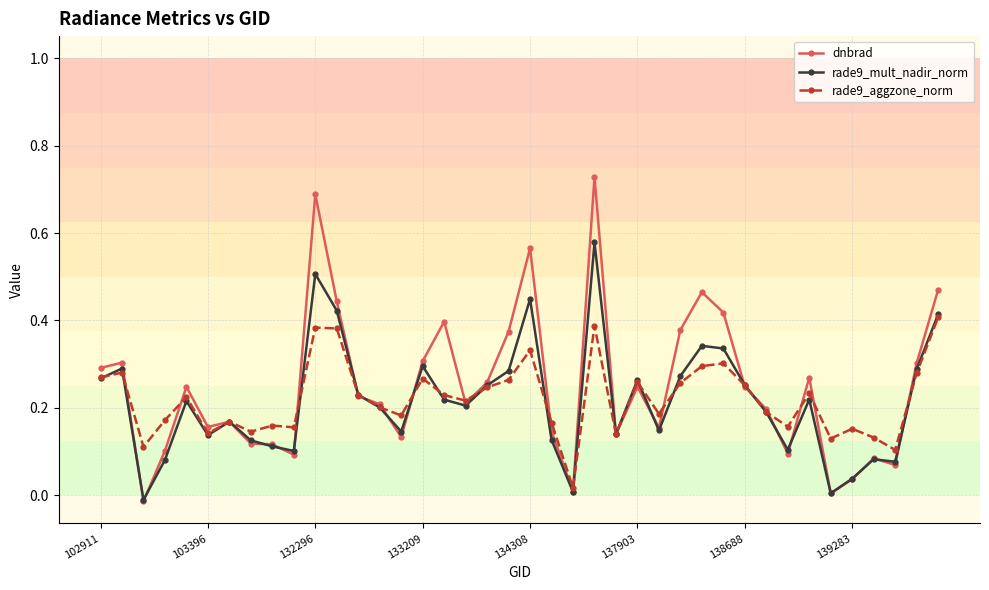

Which series has the widest spread of values?

dnbrad